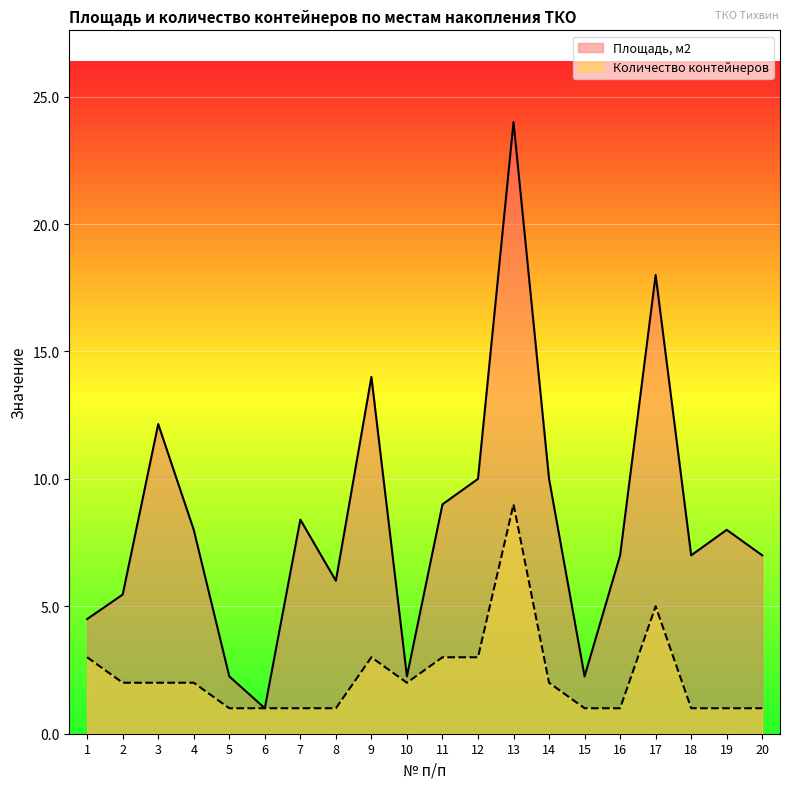

How many distinct data groups are displayed?

2